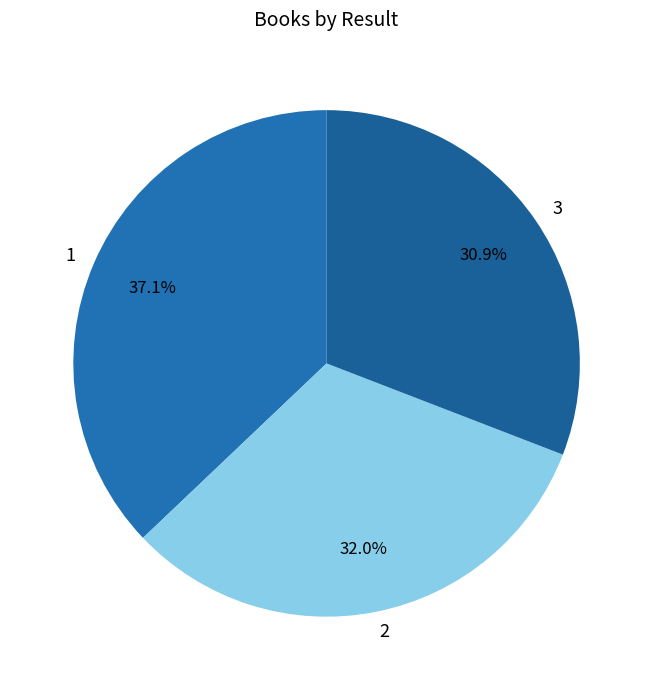

What is the smallest slice in the pie chart?

3